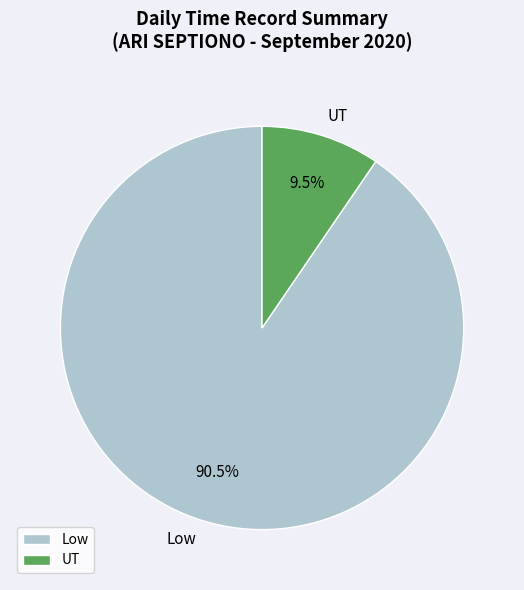

Which has a higher value, Low or UT?

Low